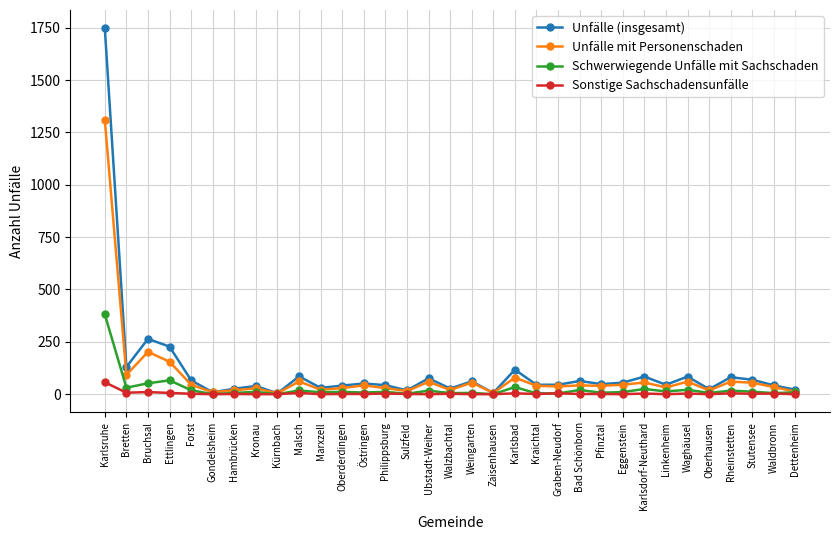

Which series has the largest range (max minus min)?

Unfälle (insgesamt)